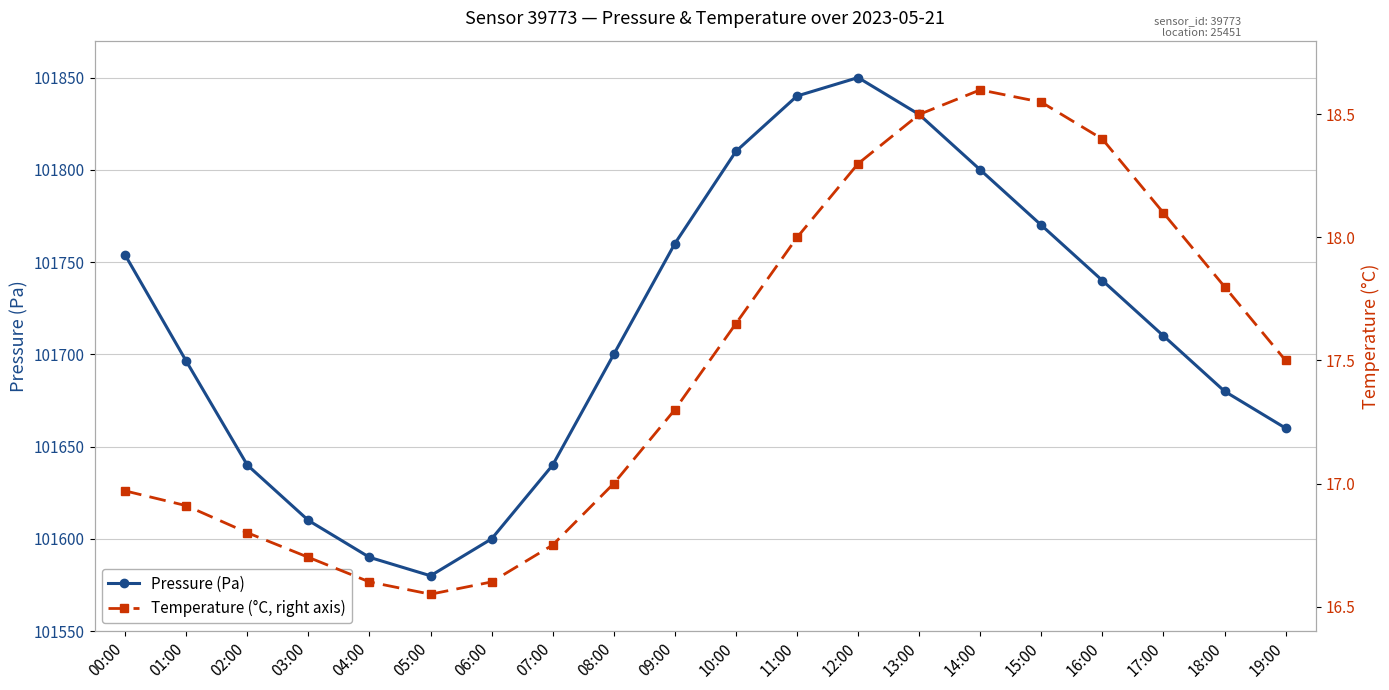

True or false: Pressure (Pa) has more than 0 points higher than both neighbors.

True